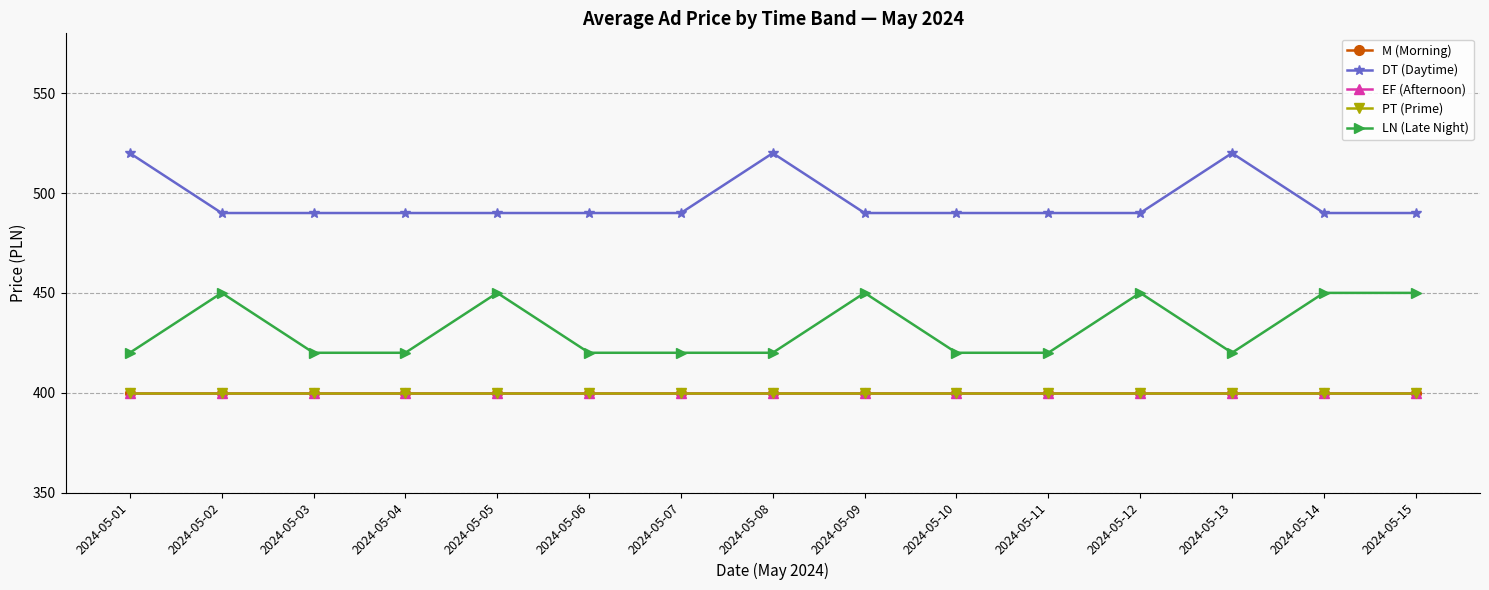

What is the minimum value for DT (Daytime)?

490